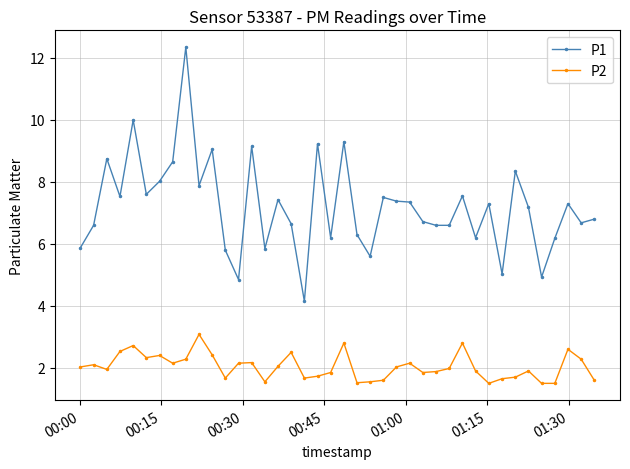

Rank the series by their average value, from lowest to highest.

P2, P1